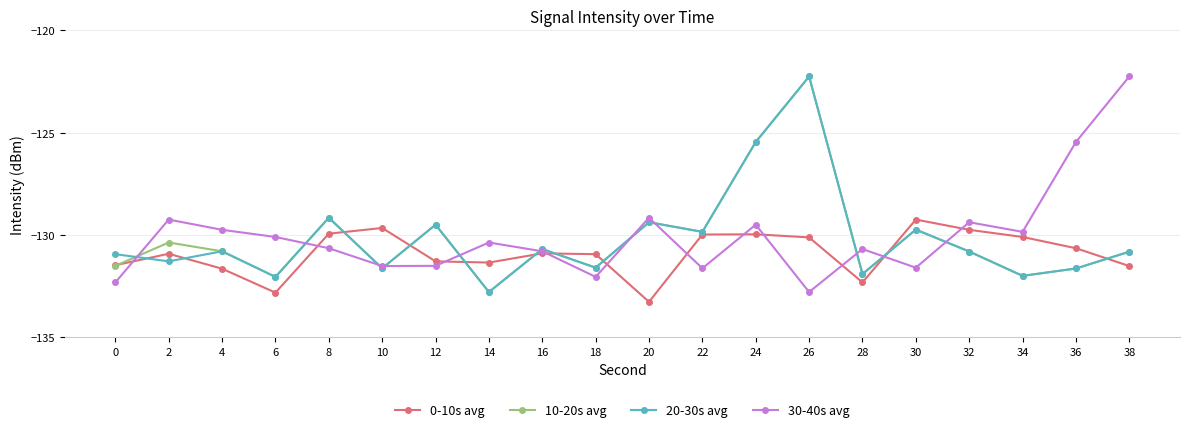

How many interior local valleys does the 10-20s avg series have?

7